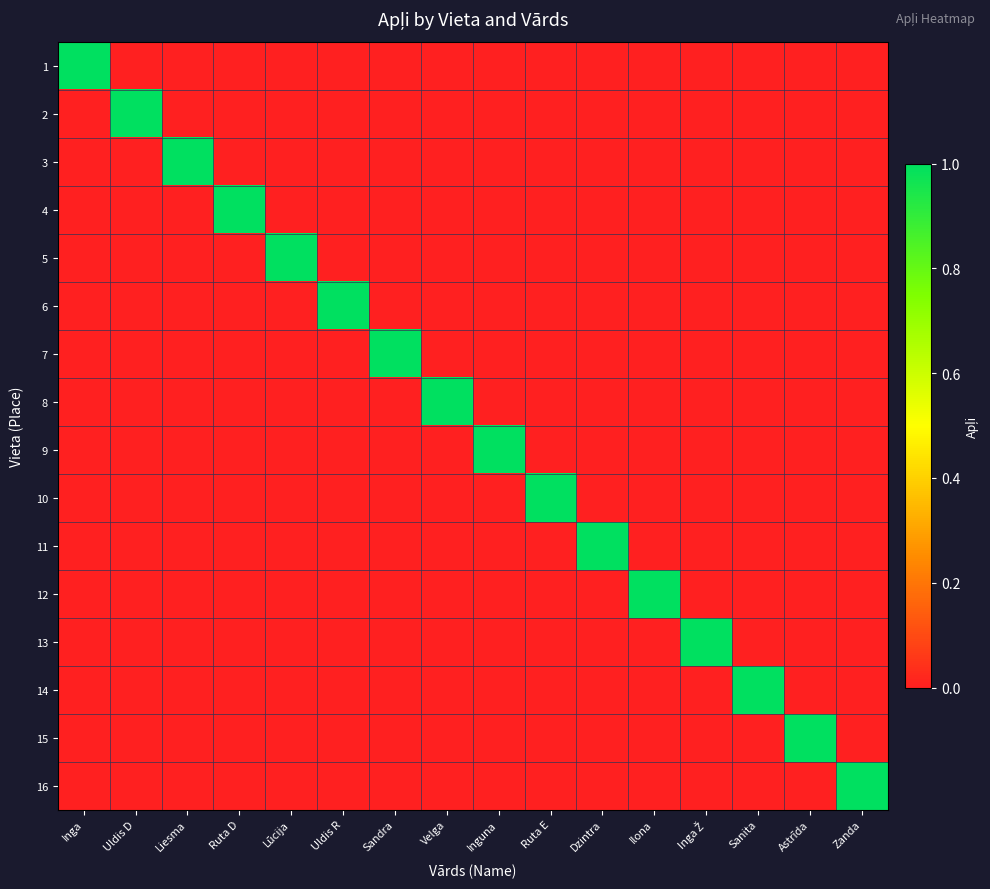

Rank the series at Inga from highest to lowest value.

1, 2, 3, 4, 5, 6, 7, 8, 9, 10, 11, 12, 13, 14, 15, 16